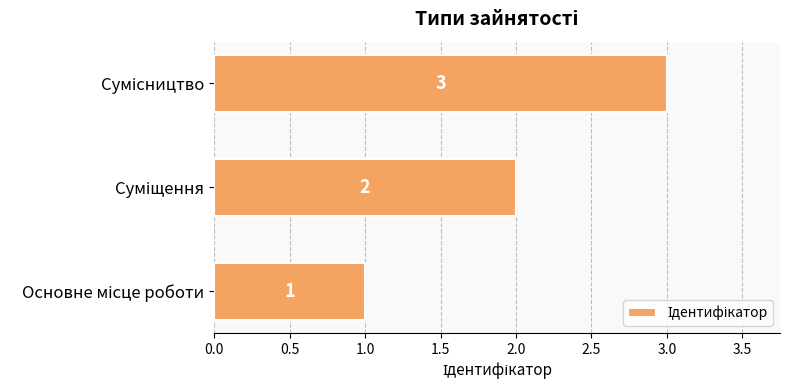

Are the bars horizontal?

Yes